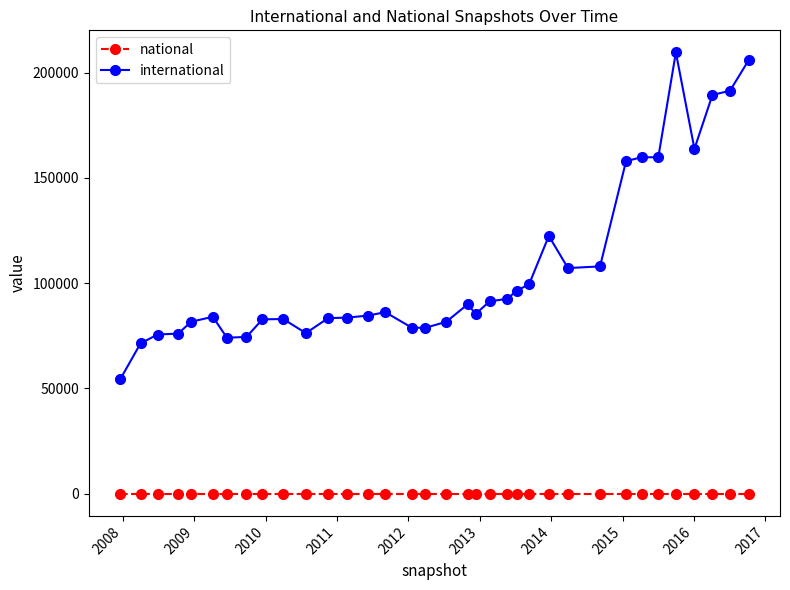

What is the difference between the maximum and second lowest values in the international series?

138132